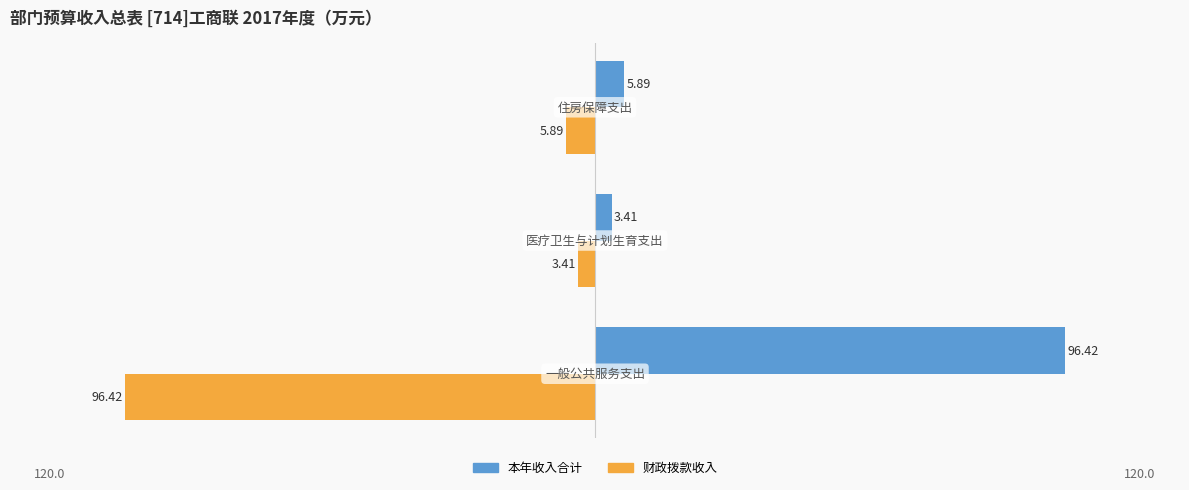

List the series in order of their overall mean, highest first.

本年收入合计, 财政拨款收入